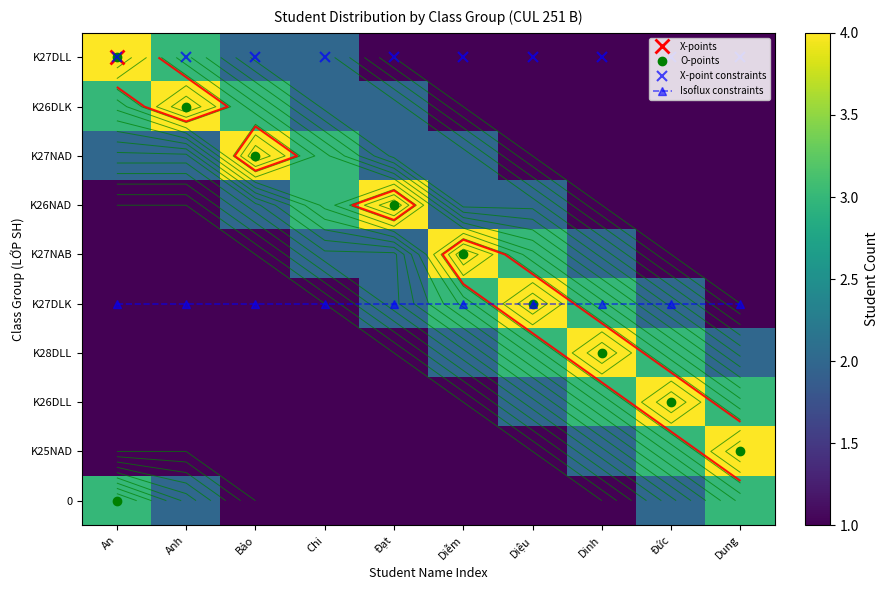

Which series has the largest range (max minus min)?

K27DLL